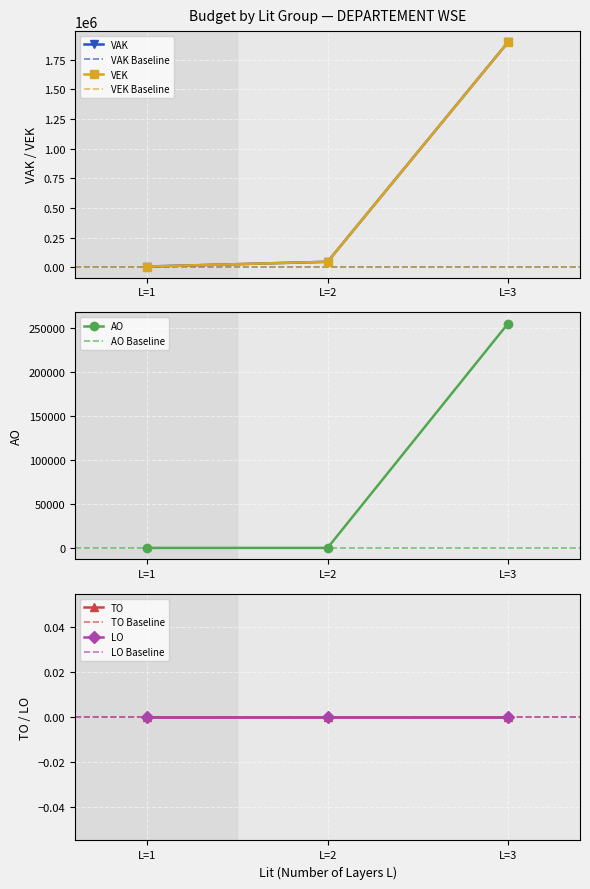

The value of AO at L=1 is 118580. True or false?

False